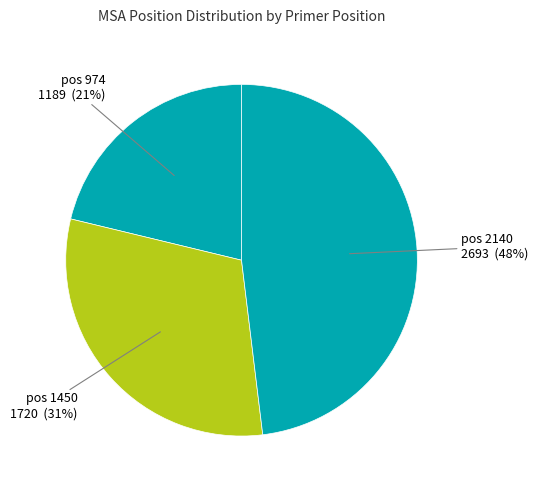

To the nearest percent, what is the average slice percentage?

33%